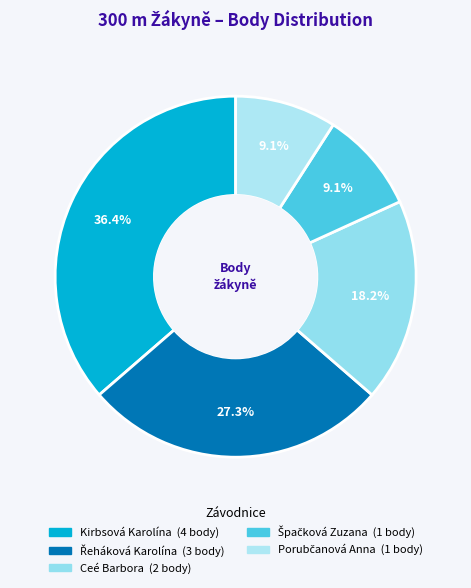

Does Řeháková Karolína represent more than half of the total?

No